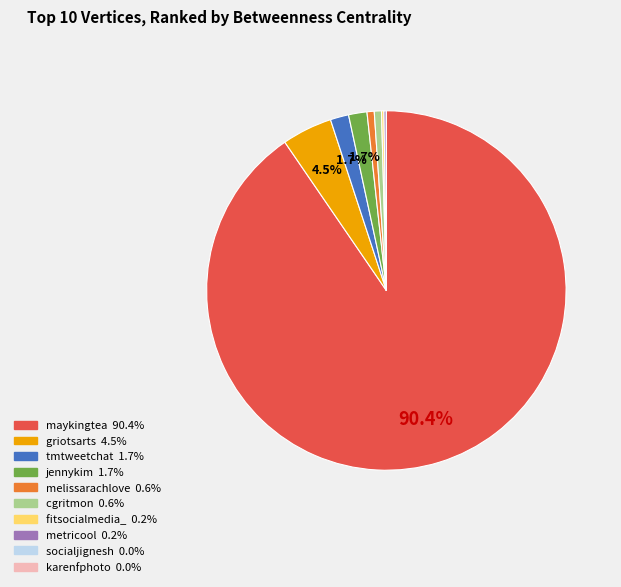

Which has a higher value, griotsarts or maykingtea?

maykingtea